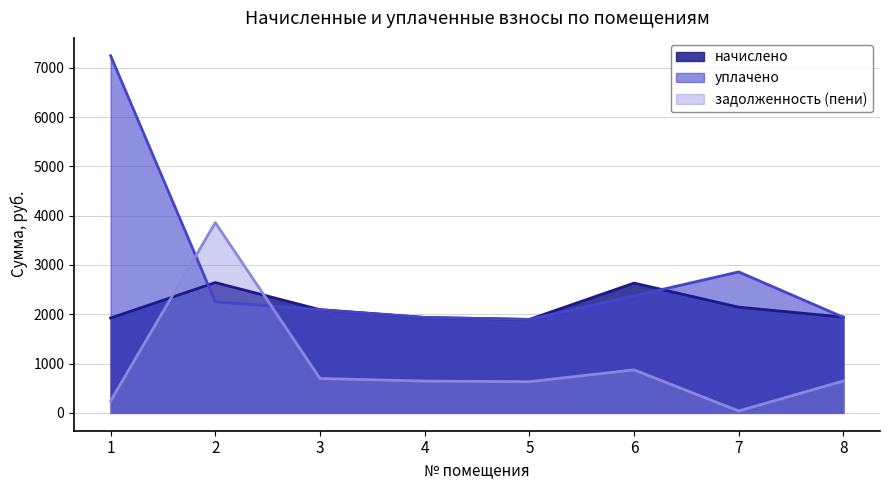

The уплачено series shows 7244.5 at 1. True or false?

True